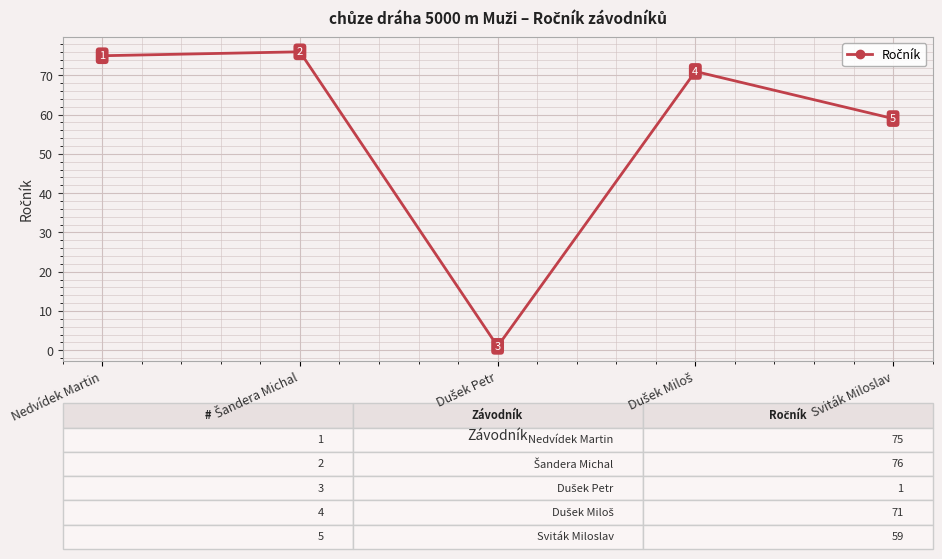

Where is the data nearest to the value 38?

Sviták Miloslav